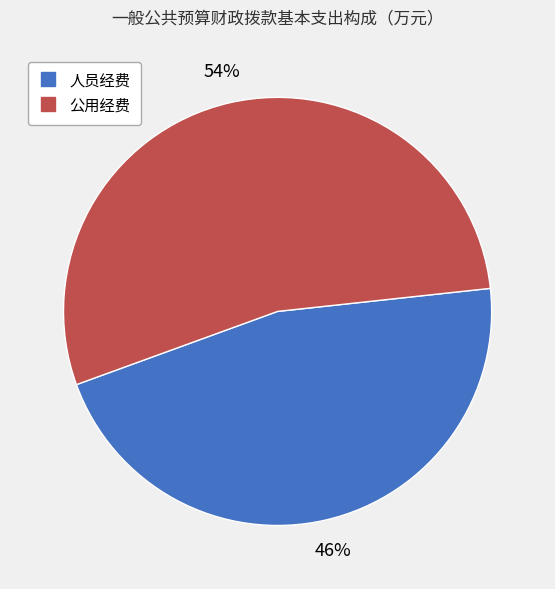

Approximately how many times larger is the value at 人员经费 compared to 公用经费?

0.9